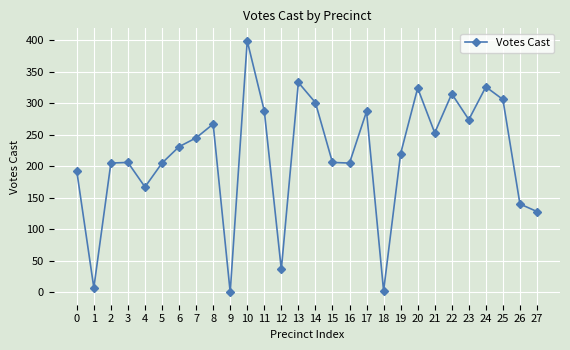

What is the ratio of the value at 20 to the value at 7?

1.3